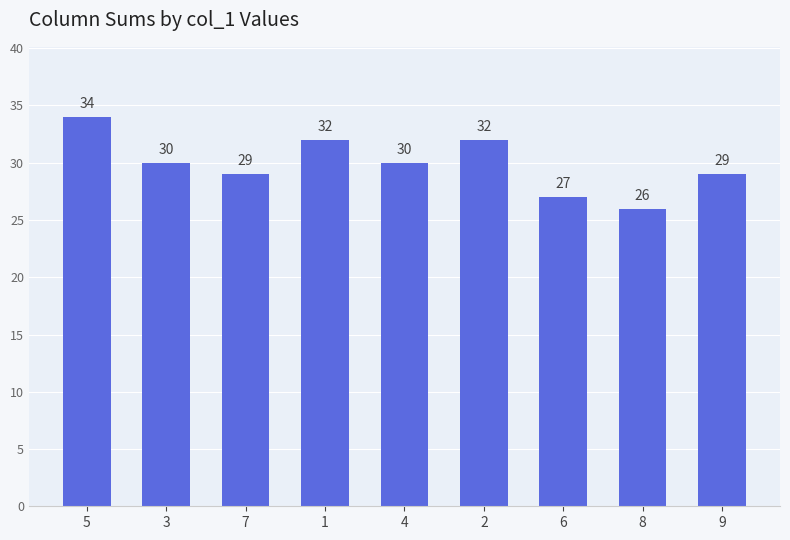

Read the value at 5.

34